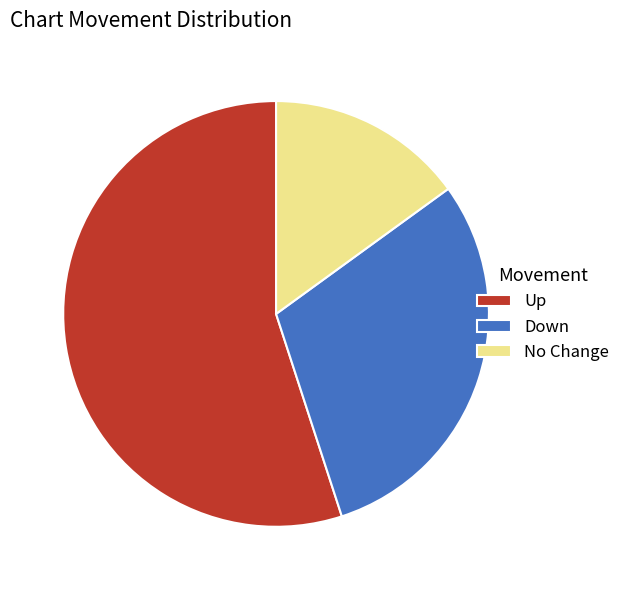

Is there any slice that represents more than half of the pie?

Yes